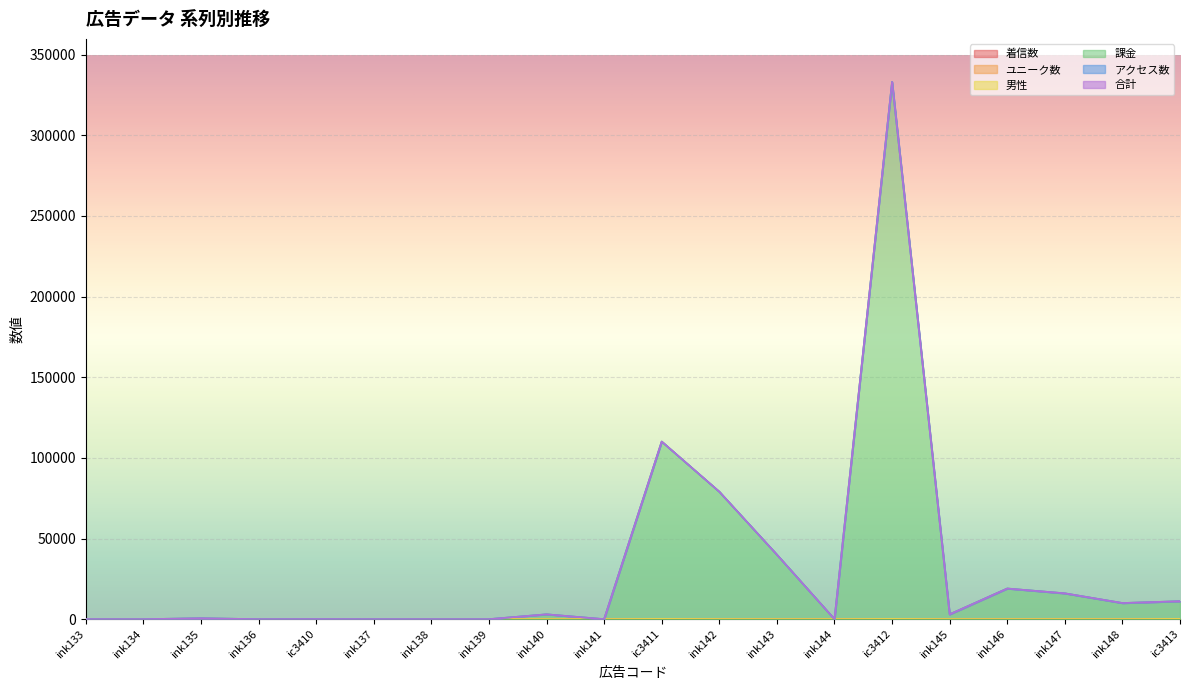

Reading left to right, extract all data points from this chart.

着信数: 0	0	0	0	28	0	0	0	0	0	88	0	0	0	101	0	0	0	0	78
ユニーク数: 0	0	0	0	16	0	0	0	0	0	36	0	0	0	24	0	0	0	0	37
男性: 9	3	1	1	3	6	2	6	3	2	7	39	12	6	5	4	5	17	9	5
課金: 0	0	570	0	0	0	0	0	3000	0	110000	79000	40000	0	333000	3000	19000	16000	10000	11000
アクセス数: 0	0	0	0	1	0	0	0	0	0	9	0	0	0	22	0	0	0	0	14
合計: 9	3	1	1	3	6	2	6	3	2	7	39	12	6	5	4	5	17	9	5